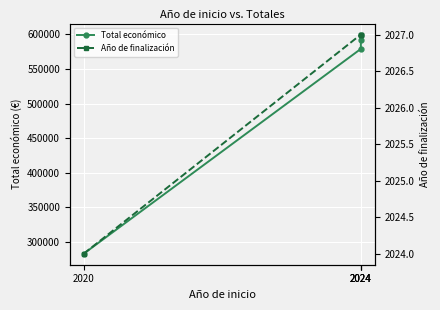

True or false: Año de finalización and Total económico cross at least once.

False